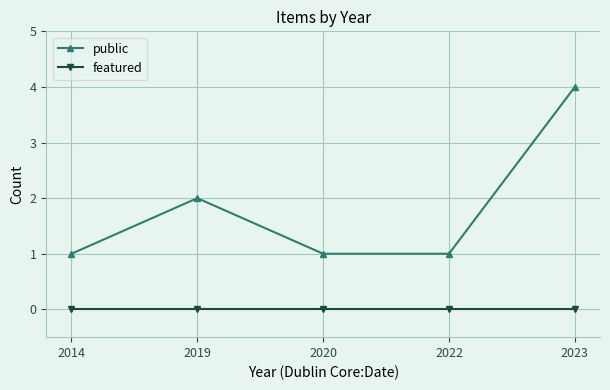

At which category is the sum across all series the highest?

2023